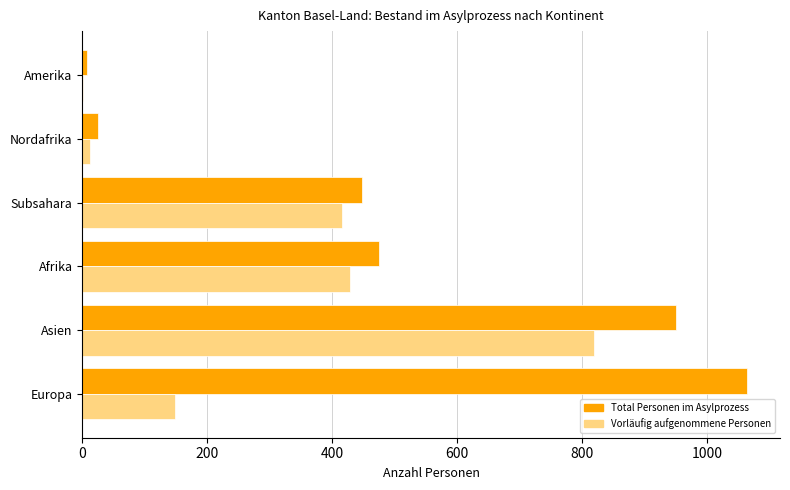

What is the highest value of the Total Personen im Asylprozess series?

1064